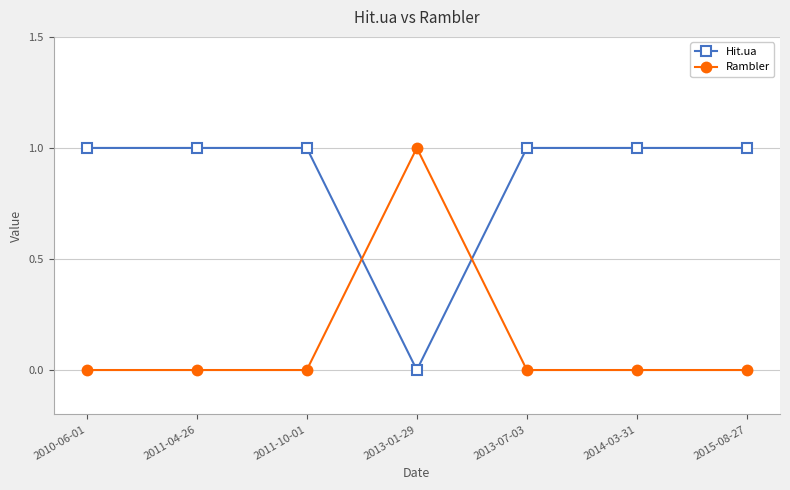

What is the label of the 7th point from the left?

2015-08-27